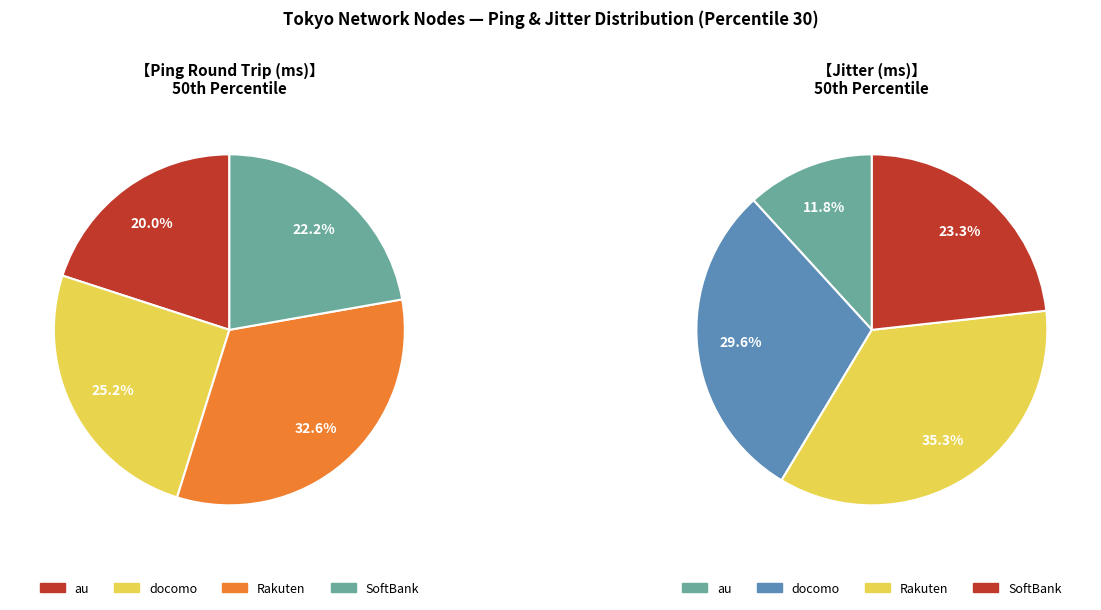

What is the ratio of the value at SoftBank to the value at Rakuten?

0.7